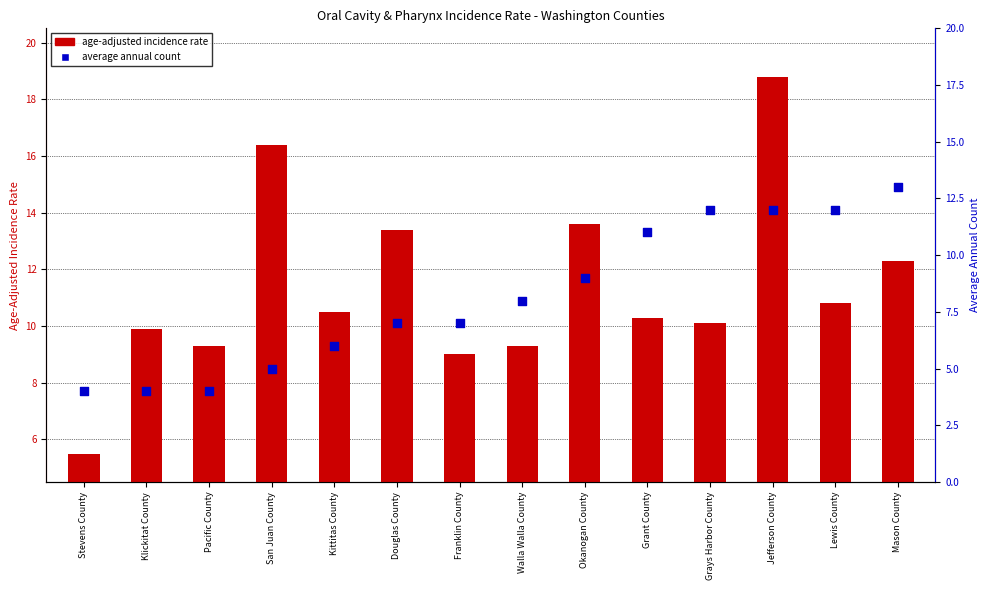

Is the value of age-adjusted incidence rate at Klickitat County greater than the value of average annual count at Pacific County?

Yes